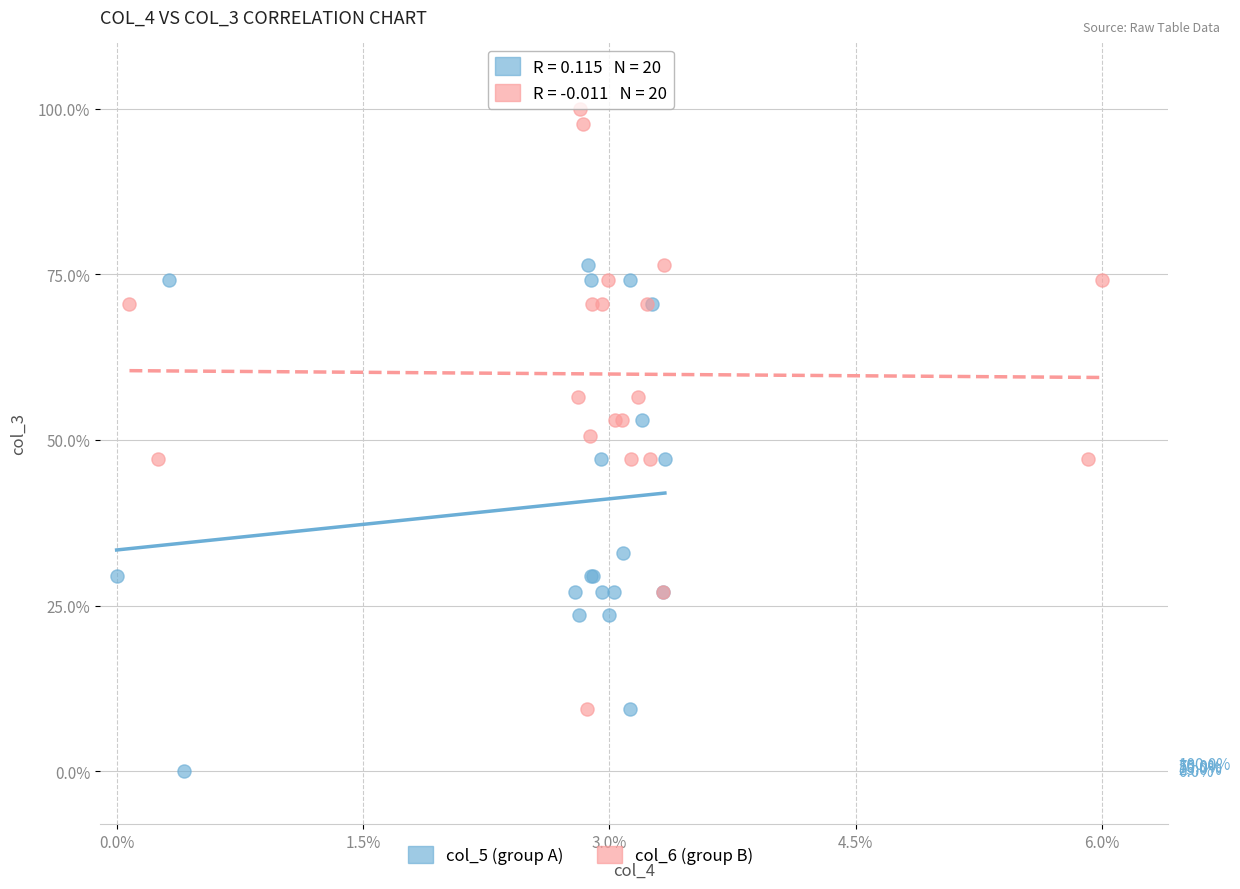

Which series has the widest spread of Y values?

col_6 (group B)